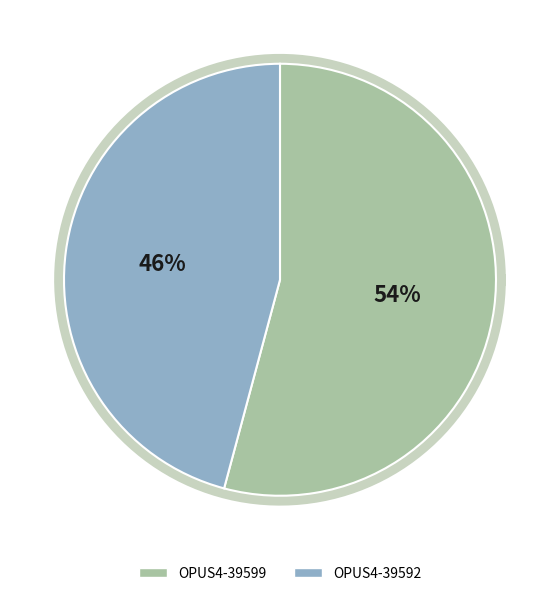

What is the largest slice in the pie chart?

OPUS4-39599